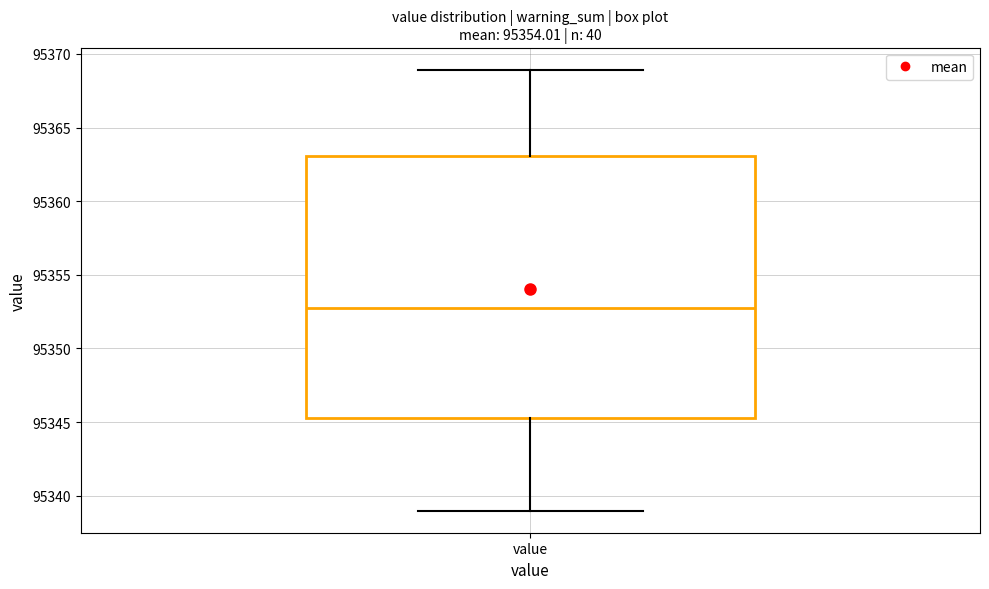

Read this box plot against the y-axis: the position of the median line, the range covered by the box, and the ends of both whiskers. The values are not printed on the chart, so give them approximately, as read against the axis.

median 95353, box 95345 to 95363, whiskers 95339 to 95369